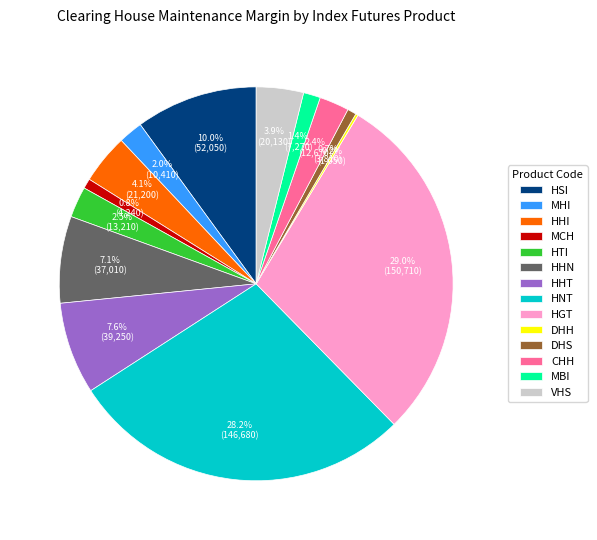

What is the total percentage of VHS and HNT?

32.1%